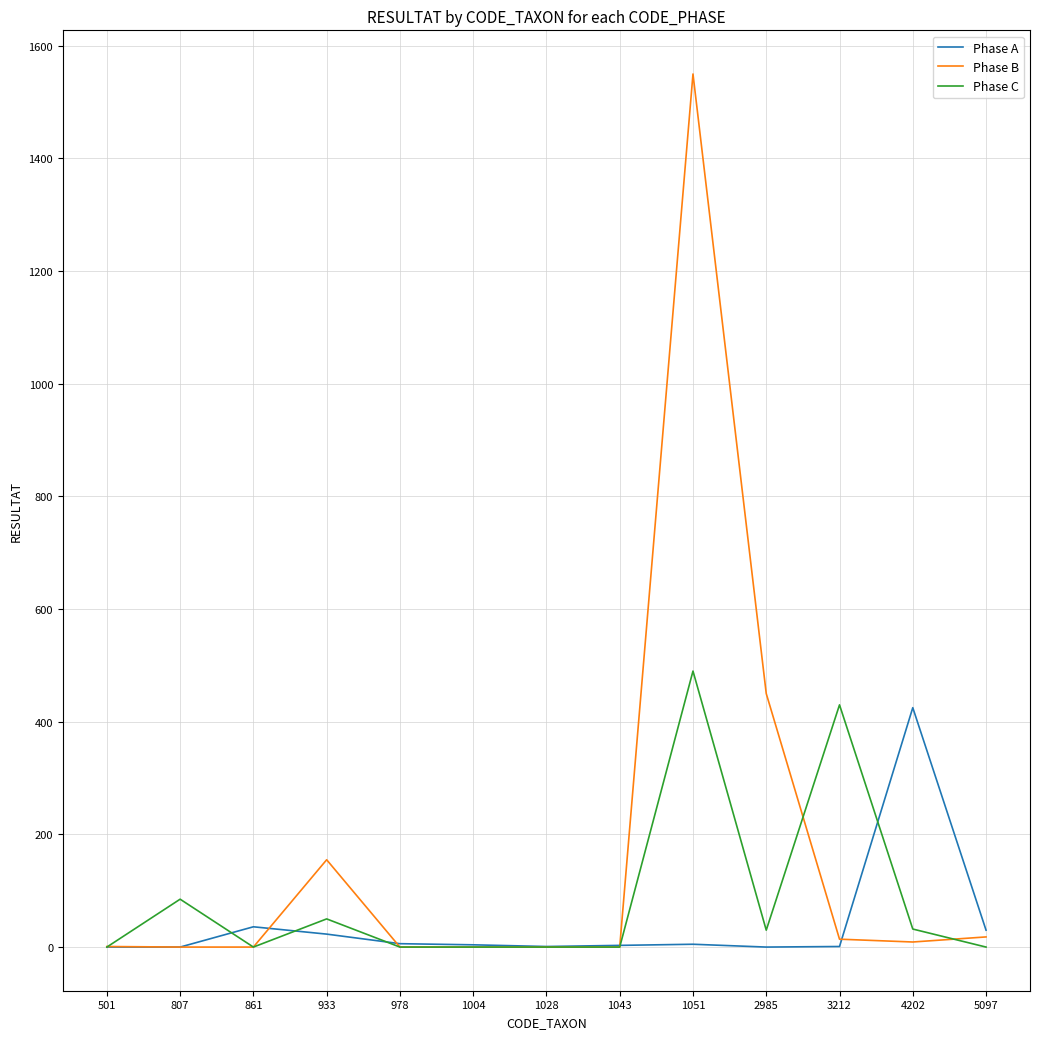

What is the difference between the maximum and minimum values in the Phase C series?

490